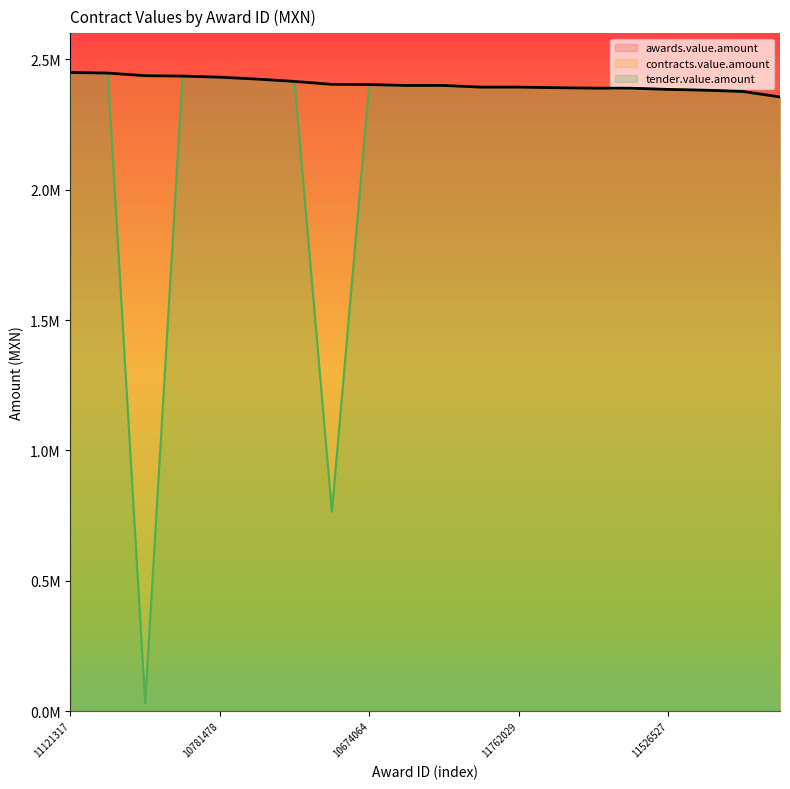

Does the chart have visible grid lines?

No